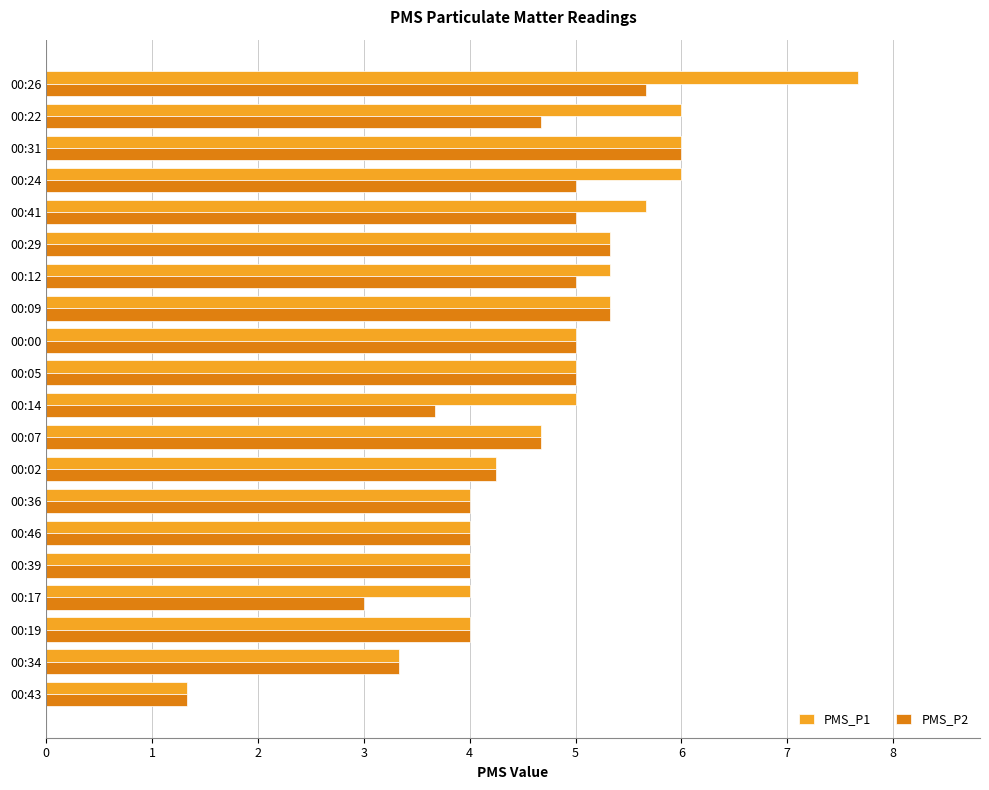

What is the sum of the PMS_P1 values at 00:31 and 00:09?

11.3